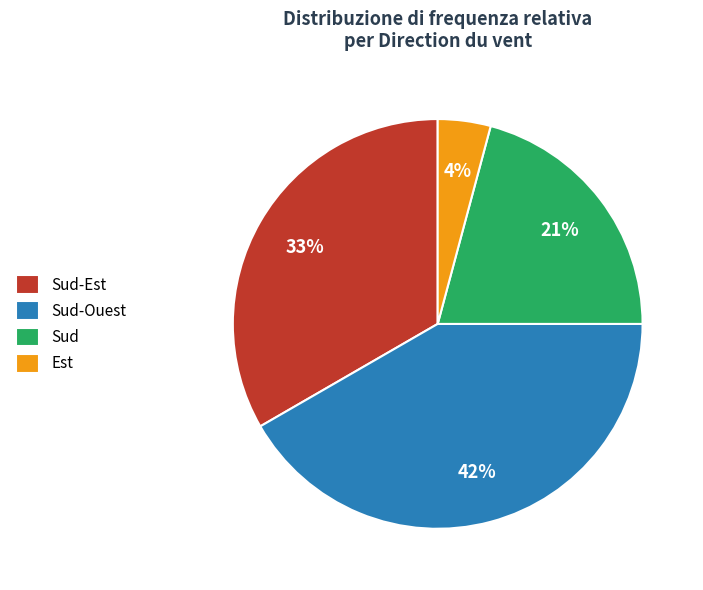

Rank the categories by value from highest to lowest.

Sud-Ouest, Sud-Est, Sud, Est